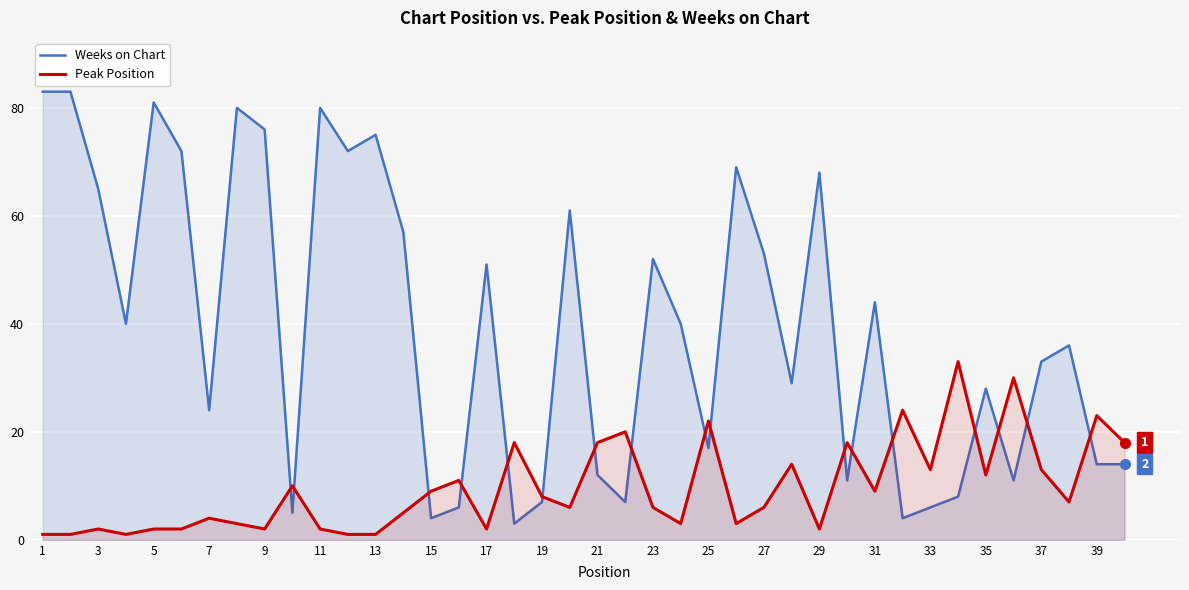

List the series in order of their peak value, lowest first.

Peak Position, Weeks on Chart